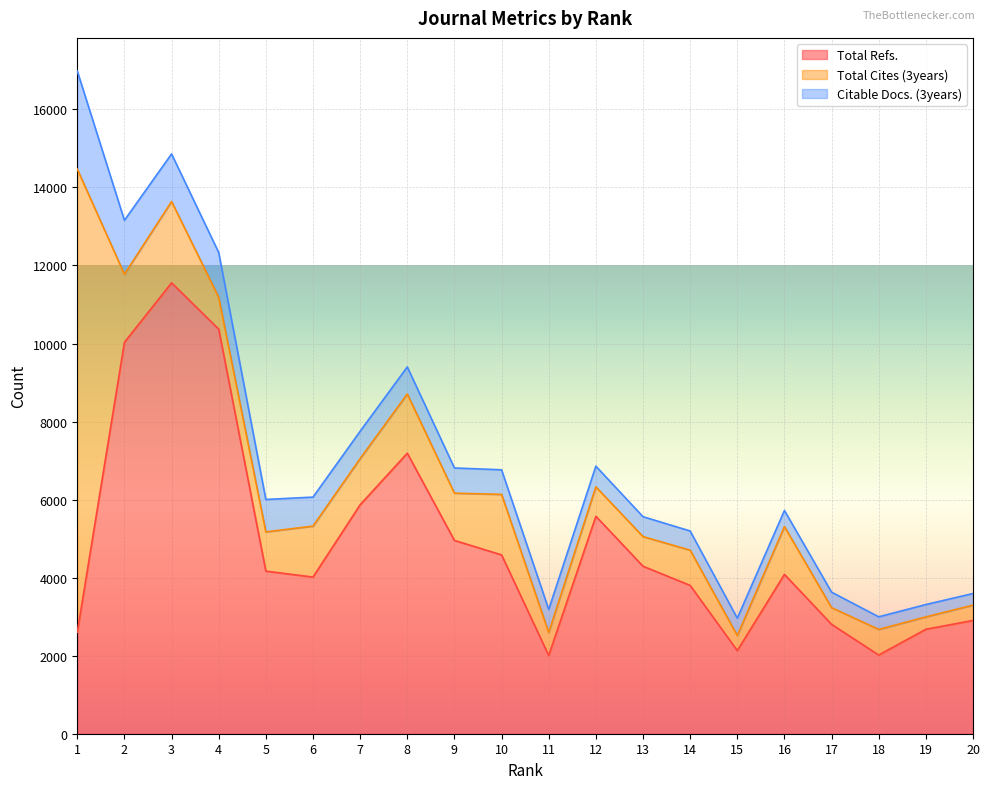

At how many categories does at least one series exceed 2658?

17